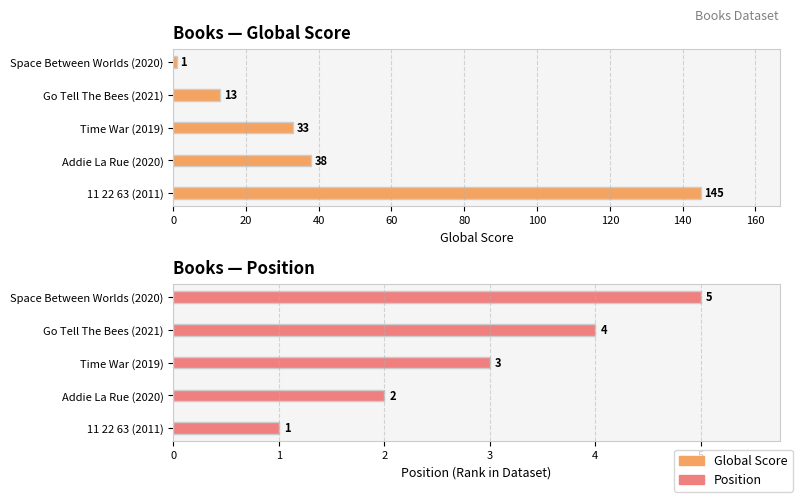

How many groups of bars are there?

5